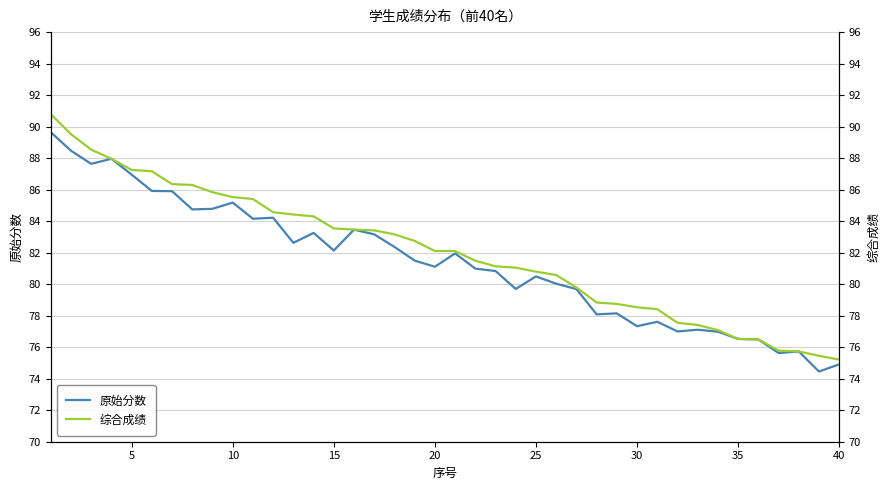

List the series in order of their overall mean, lowest first.

原始分数, 综合成绩